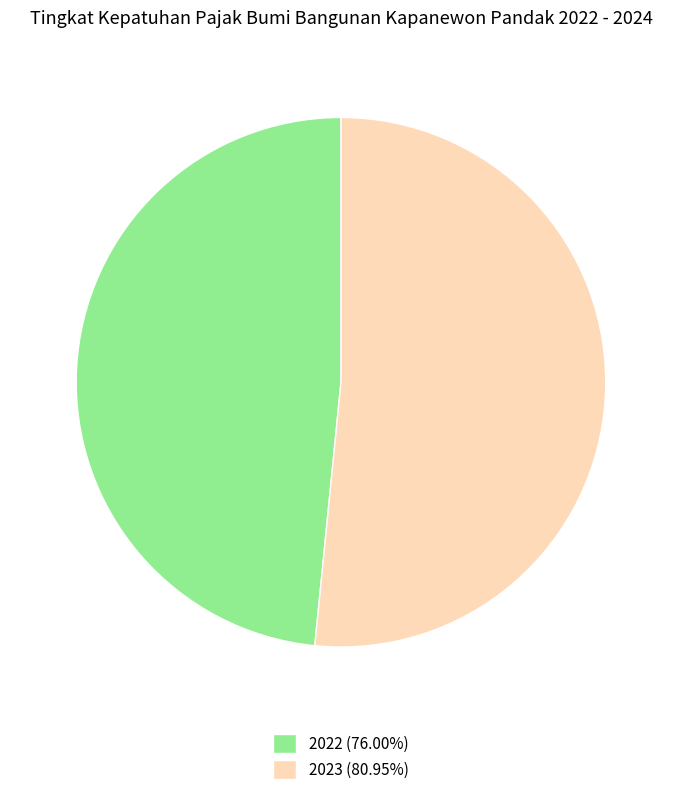

Combined, do 2022 (76.00%) and 2023 (80.95%) account for over 50%?

Yes